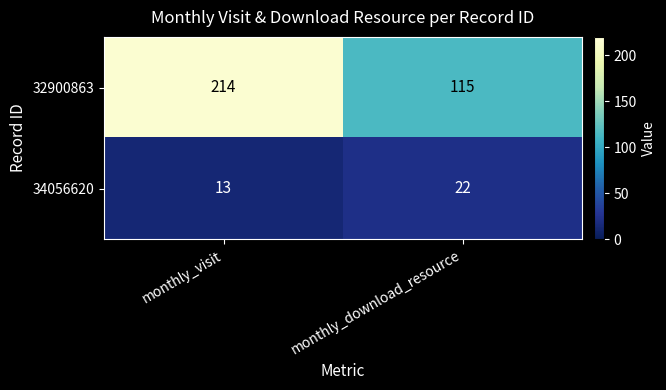

At how many categories does at least one series exceed 59?

2